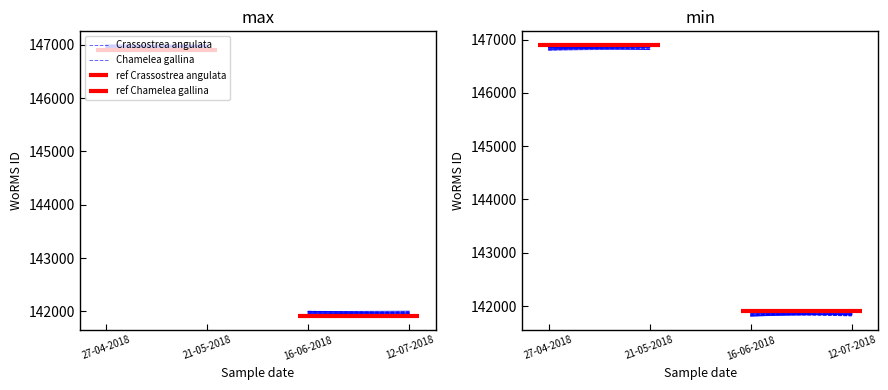

Does the chart display data point markers on the line(s)?

No